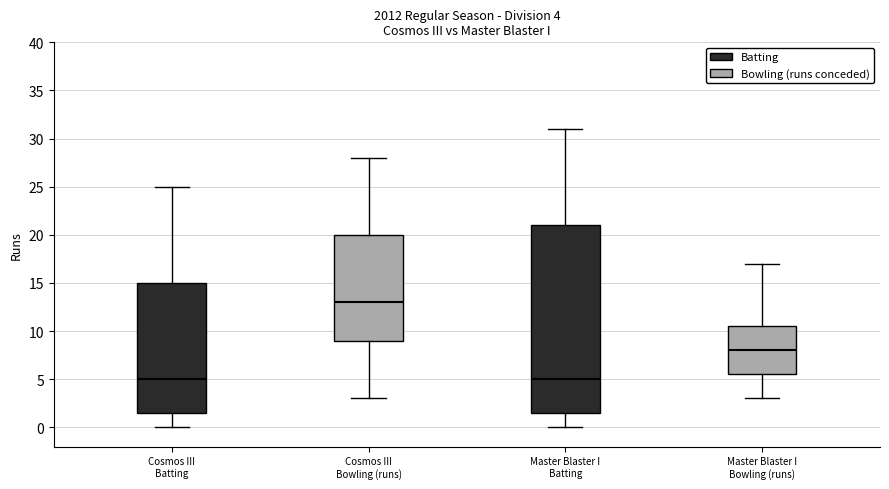

Which box's median line is the highest?

Cosmos III Bowling (runs)